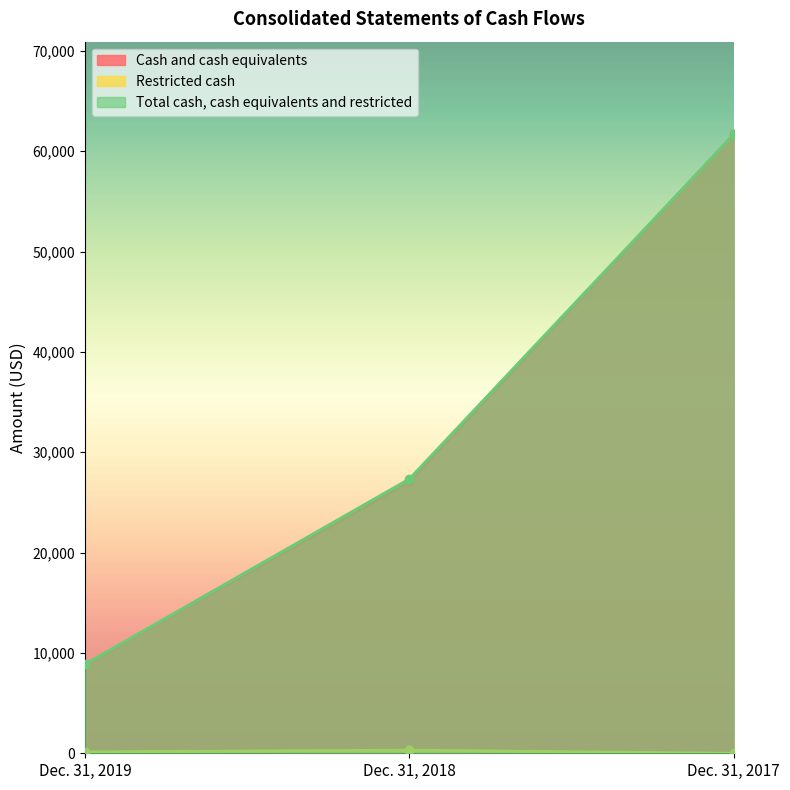

What are all the series names shown in the legend?

Cash and cash equivalents, Restricted cash, Total cash, cash equivalents and restricted